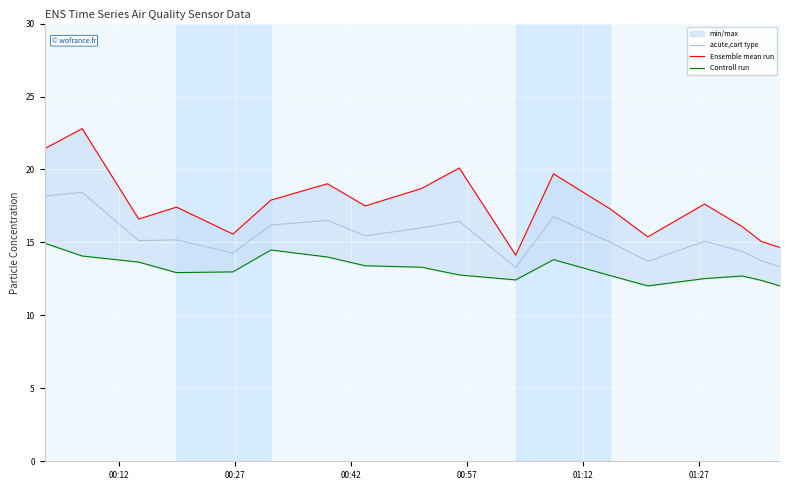

What are all the series names shown in the legend?

acute,cart type, Ensemble mean run, Controll run